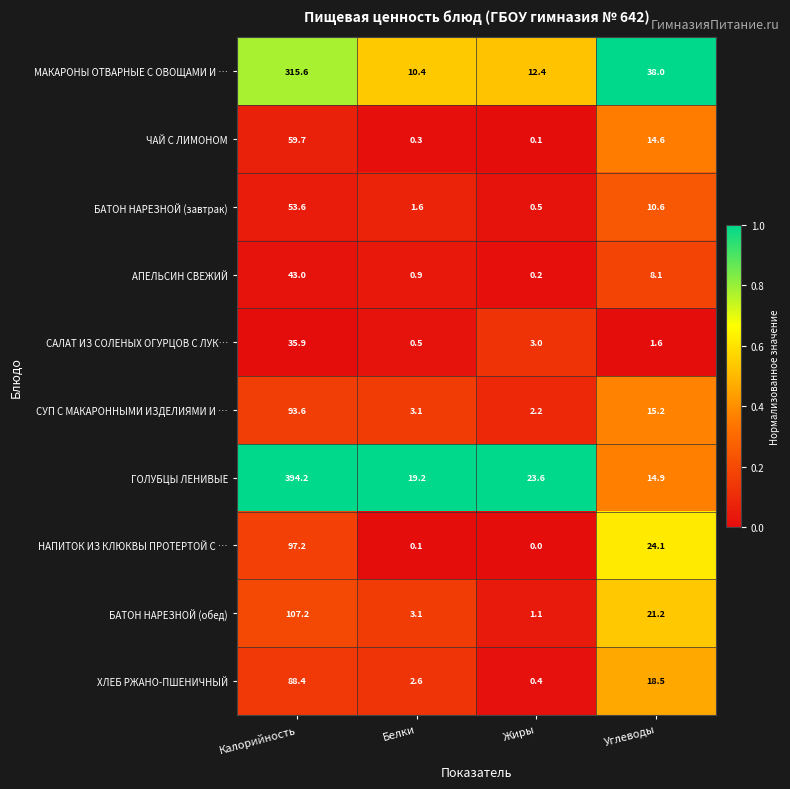

What is the difference between the maximum and minimum values in the САЛАТ ИЗ СОЛЕНЫХ ОГУРЦОВ С ЛУК… series?

35.4